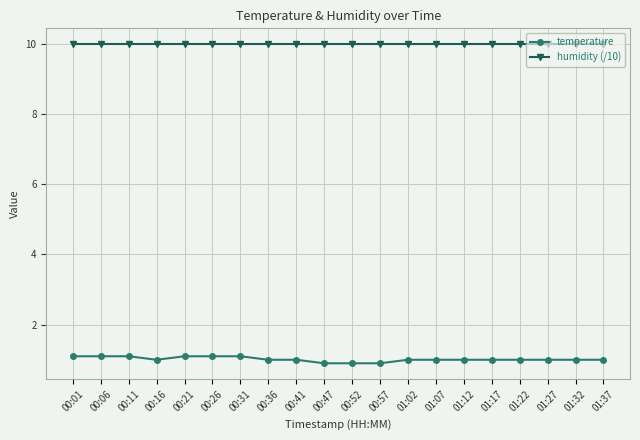

What is the spread (max minus min) of values at 01:02?

9.0